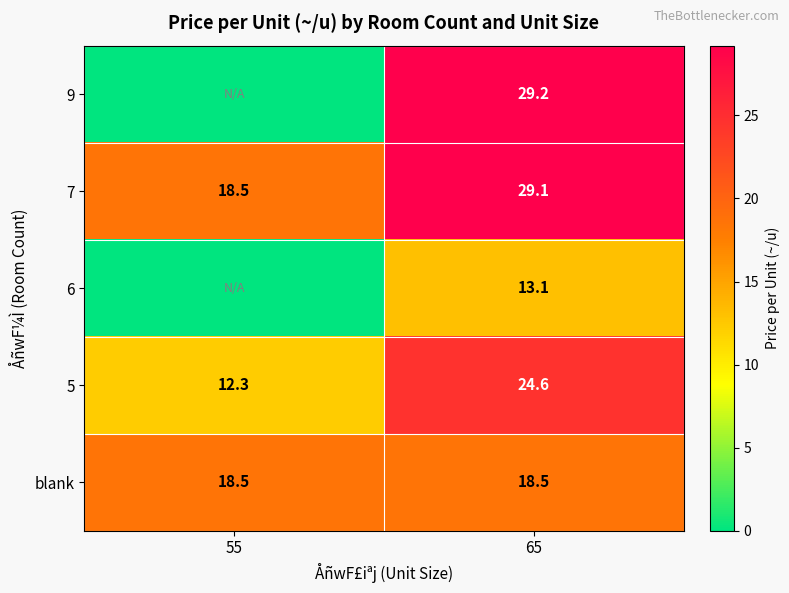

The 9 series shows 29.2 at 65. True or false?

True